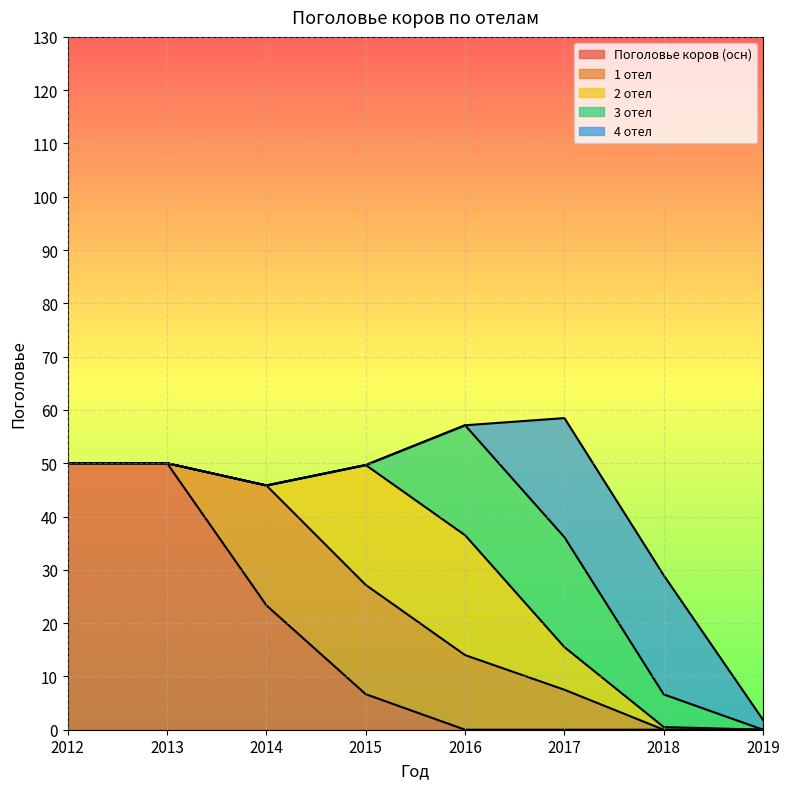

What is the difference between the second highest and second lowest values in the 4 отел series?

22.4